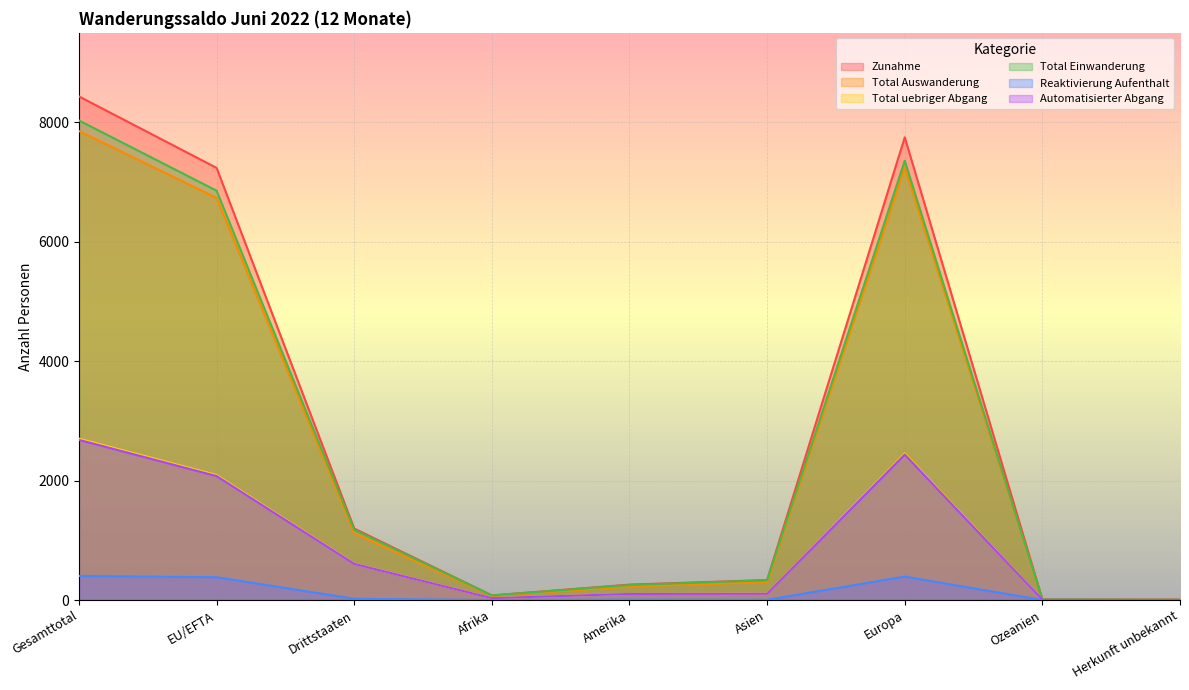

Reading left to right, what are all the values shown in this chart?

Zunahme: Gesamttotal=8435	EU/EFTA=7238	Drittstaaten=1197	Afrika=77	Amerika=258	Asien=335	Europa=7750	Ozeanien=10	Herkunft unbekannt=5
Total Auswanderung: Gesamttotal=7855	EU/EFTA=6735	Drittstaaten=1120	Afrika=68	Amerika=226	Asien=300	Europa=7248	Ozeanien=9	Herkunft unbekannt=4
Total uebriger Abgang: Gesamttotal=2704	EU/EFTA=2094	Drittstaaten=610	Afrika=32	Amerika=102	Asien=107	Europa=2456	Ozeanien=4	Herkunft unbekannt=3
Total Einwanderung: Gesamttotal=8032	EU/EFTA=6856	Drittstaaten=1176	Afrika=77	Amerika=251	Asien=331	Europa=7358	Ozeanien=10	Herkunft unbekannt=5
Reaktivierung Aufenthalt: Gesamttotal=403	EU/EFTA=382	Drittstaaten=21	Afrika=0	Amerika=7	Asien=4	Europa=392	Ozeanien=0	Herkunft unbekannt=0
Automatisierter Abgang: Gesamttotal=2682	EU/EFTA=2076	Drittstaaten=606	Afrika=31	Amerika=102	Asien=105	Europa=2437	Ozeanien=4	Herkunft unbekannt=3